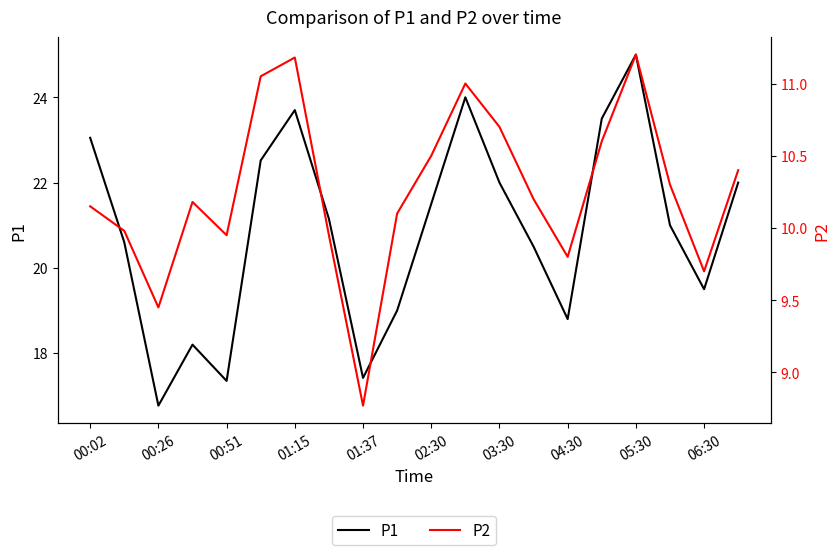

What is the sum of all P2 values?

205.2